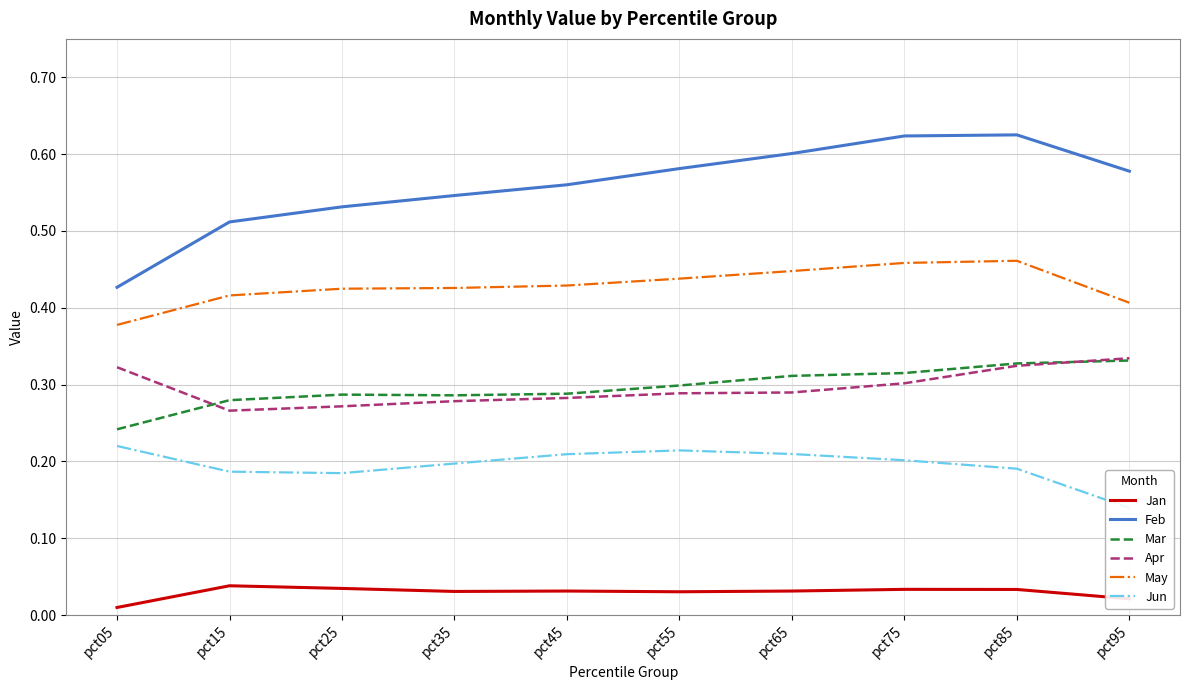

Does the chart display data point markers on the line(s)?

No